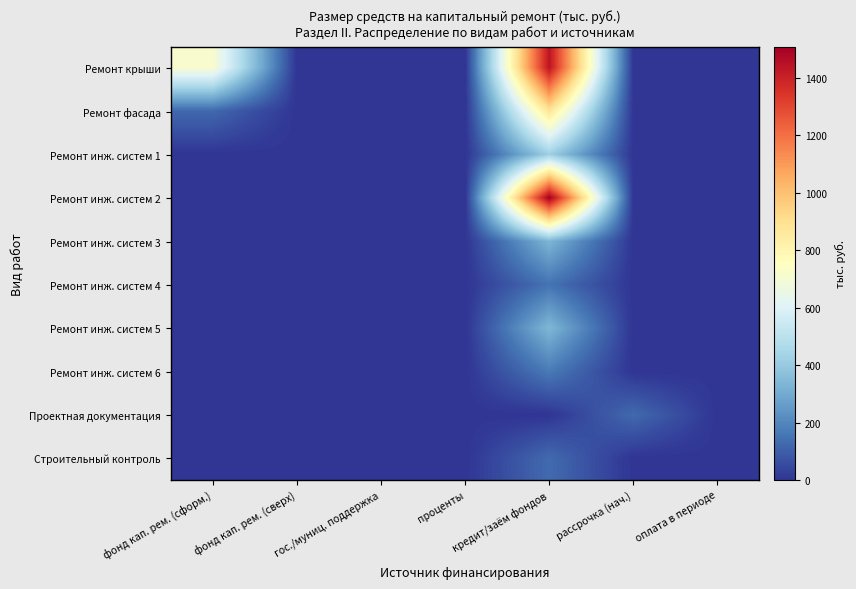

Reading left to right, extract all data points from this chart.

Ремонт крыши: фонд кап. рем. (сформ.)=714.4	фонд кап. рем. (сверх)=0.0	гос./муниц. поддержка=0.0	проценты=0.0	кредит/заём фондов=1441.9	рассрочка (нач.)=0.0	оплата в периоде=0.0
Ремонт фасада: фонд кап. рем. (сформ.)=124.5	фонд кап. рем. (сверх)=0.0	гос./муниц. поддержка=0.0	проценты=0.0	кредит/заём фондов=881.0	рассрочка (нач.)=0.0	оплата в периоде=0.0
Ремонт инж. систем 1: фонд кап. рем. (сформ.)=0.0	фонд кап. рем. (сверх)=0.0	гос./муниц. поддержка=0.0	проценты=0.0	кредит/заём фондов=419.6	рассрочка (нач.)=0.0	оплата в периоде=0.0
Ремонт инж. систем 2: фонд кап. рем. (сформ.)=0.0	фонд кап. рем. (сверх)=0.0	гос./муниц. поддержка=0.0	проценты=0.0	кредит/заём фондов=1509.5	рассрочка (нач.)=0.0	оплата в периоде=0.0
Ремонт инж. систем 3: фонд кап. рем. (сформ.)=0.0	фонд кап. рем. (сверх)=0.0	гос./муниц. поддержка=0.0	проценты=0.0	кредит/заём фондов=332.0	рассрочка (нач.)=0.0	оплата в периоде=0.0
Ремонт инж. систем 4: фонд кап. рем. (сформ.)=0.0	фонд кап. рем. (сверх)=0.0	гос./муниц. поддержка=0.0	проценты=0.0	кредит/заём фондов=150.5	рассрочка (нач.)=0.0	оплата в периоде=0.0
Ремонт инж. систем 5: фонд кап. рем. (сформ.)=0.0	фонд кап. рем. (сверх)=0.0	гос./муниц. поддержка=0.0	проценты=0.0	кредит/заём фондов=336.2	рассрочка (нач.)=0.0	оплата в периоде=0.0
Ремонт инж. систем 6: фонд кап. рем. (сформ.)=0.0	фонд кап. рем. (сверх)=0.0	гос./муниц. поддержка=0.0	проценты=0.0	кредит/заём фондов=169.5	рассрочка (нач.)=0.0	оплата в периоде=0.0
Проектная документация: фонд кап. рем. (сформ.)=0.0	фонд кап. рем. (сверх)=0.0	гос./муниц. поддержка=0.0	проценты=0.0	кредит/заём фондов=0.0	рассрочка (нач.)=126.9	оплата в периоде=0.0
Строительный контроль: фонд кап. рем. (сформ.)=0.0	фонд кап. рем. (сверх)=0.0	гос./муниц. поддержка=0.0	проценты=0.0	кредит/заём фондов=129.6	рассрочка (нач.)=0.0	оплата в периоде=0.0